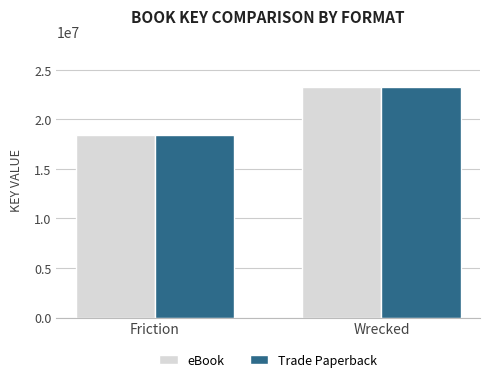

What is the total value across all series at Wrecked?

46400490